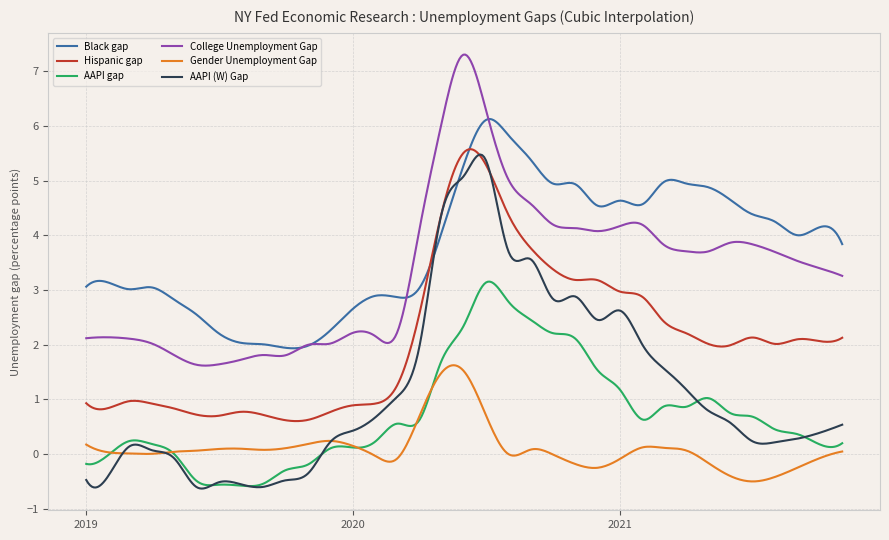

What is the highest value of the College Unemployment Gap series?

7.3